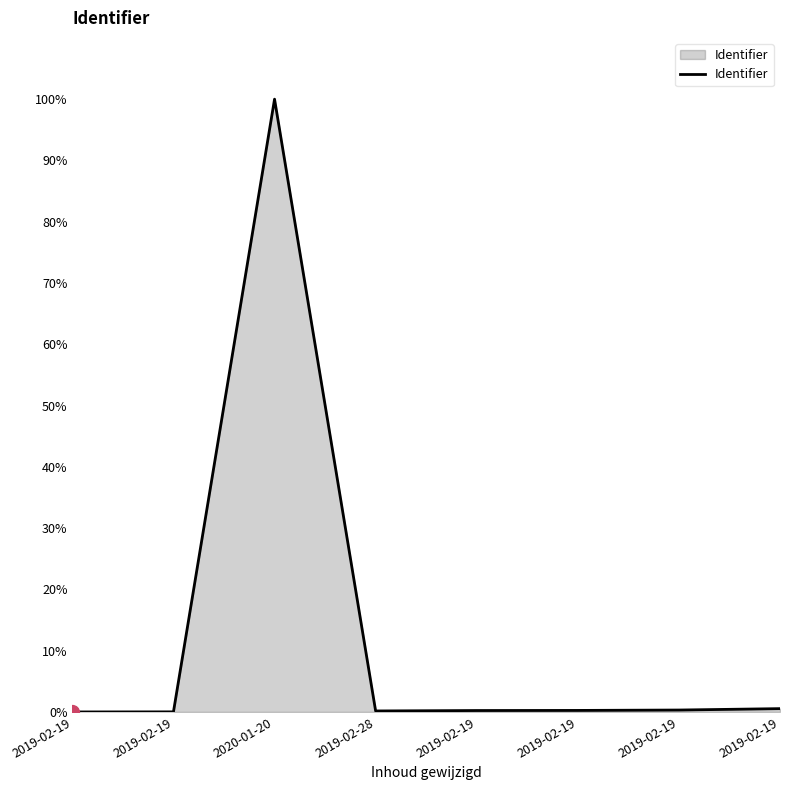

What is the change in value from 2019-02-19 to 2019-02-19?

+0.5